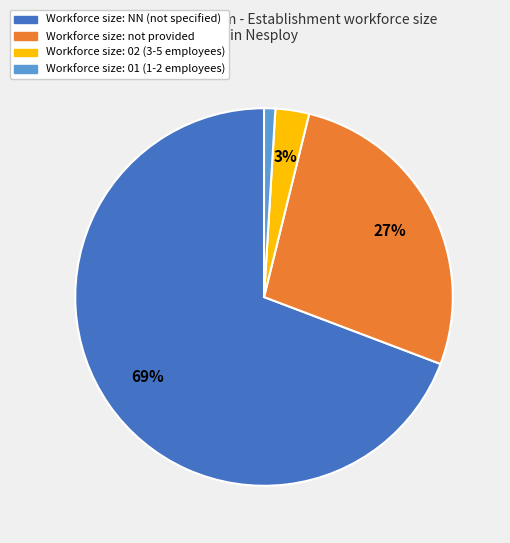

To the nearest percent, what is the average slice percentage?

25%